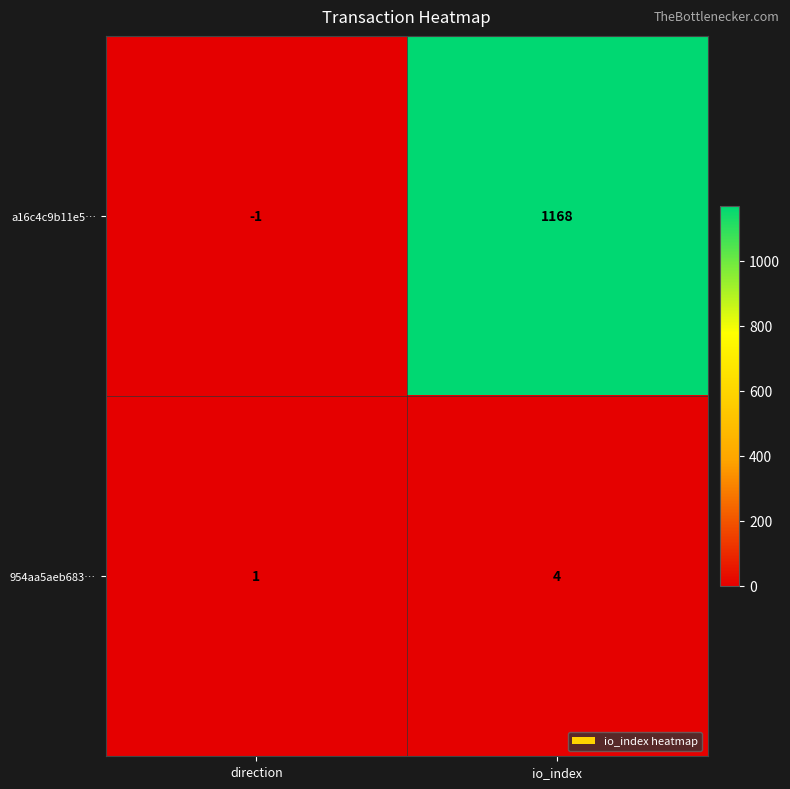

What is the sum of all a16c4c9b11e5… values?

1167